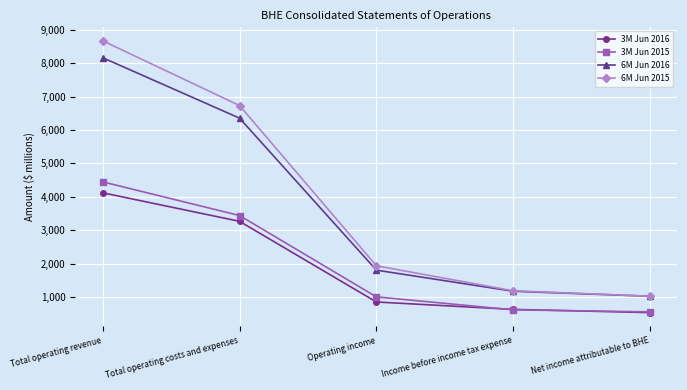

Is it true that 3M Jun 2015 equals 4448 at Total operating revenue?

True